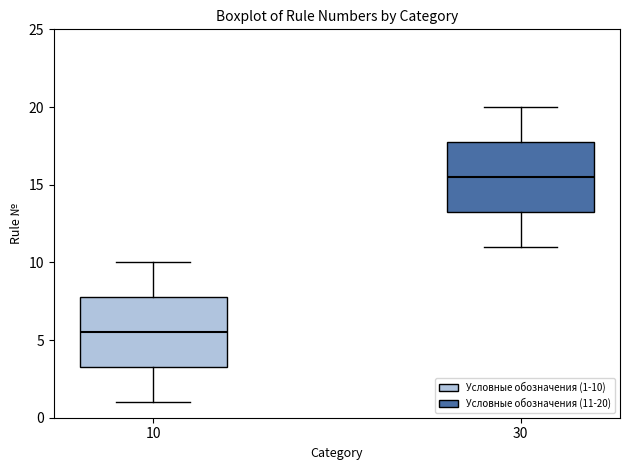

Reading left to right, transcribe this box plot: for each box, give where its median line is, the range the box spans, and where its two whiskers end, as read against the y-axis. The values are not printed on the chart, so give them approximately, as read against the axis.

10: median 5.5, box 3.5 to 8.0, whiskers 1.0 to 10.0
30: median 15.5, box 13.5 to 18.0, whiskers 11.0 to 20.0